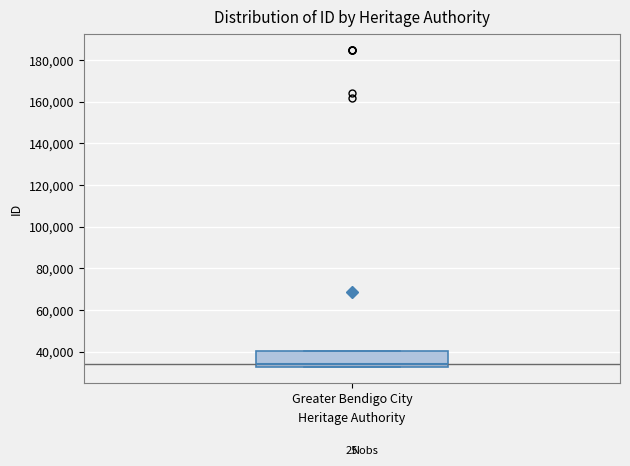

Where does the median line of the box for Greater Bendigo City sit on the y-axis? The values are not printed on the chart, so give them approximately, as read against the axis.

34000